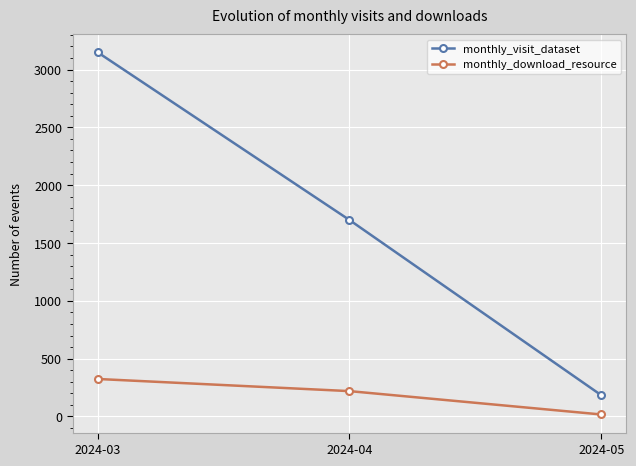

Reading right to left, list all the values displayed in this chart.

monthly_visit_dataset: 2024-05=184	2024-04=1699	2024-03=3149
monthly_download_resource: 2024-05=17	2024-04=219	2024-03=324